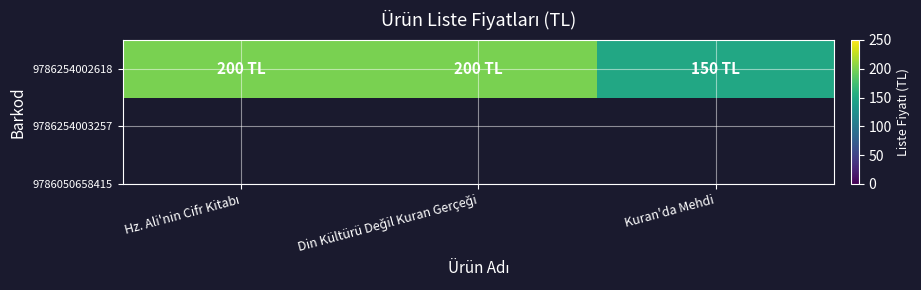

How many values are between 150 and 200?

3